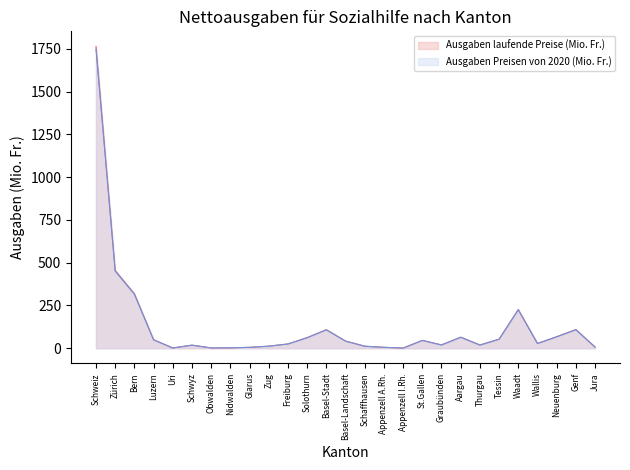

What are all the series names shown in the legend?

Ausgaben laufende Preise (Mio. Fr.), Ausgaben Preisen von 2020 (Mio. Fr.)